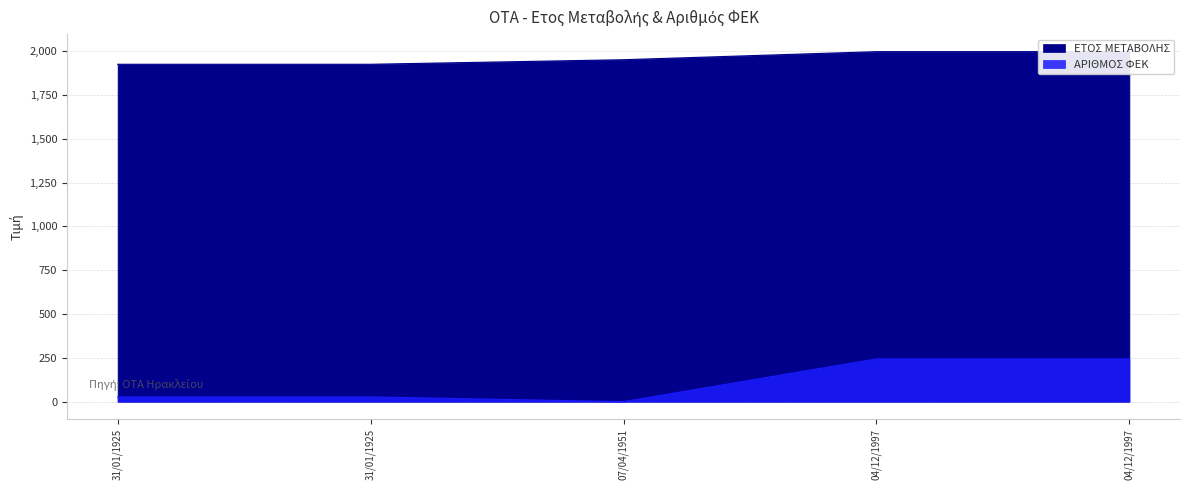

True or false: ΕΤΟΣ ΜΕΤΑΒΟΛΗΣ and ΑΡΙΘΜΟΣ ΦΕΚ cross at least once.

False